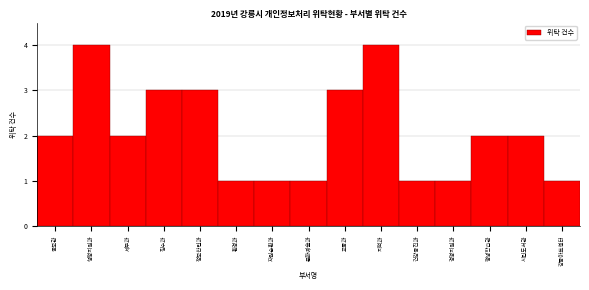

Reading right to left, what are all the values shown in this chart?

1	2	2	1	1	4	3	1	1	1	3	3	2	4	2